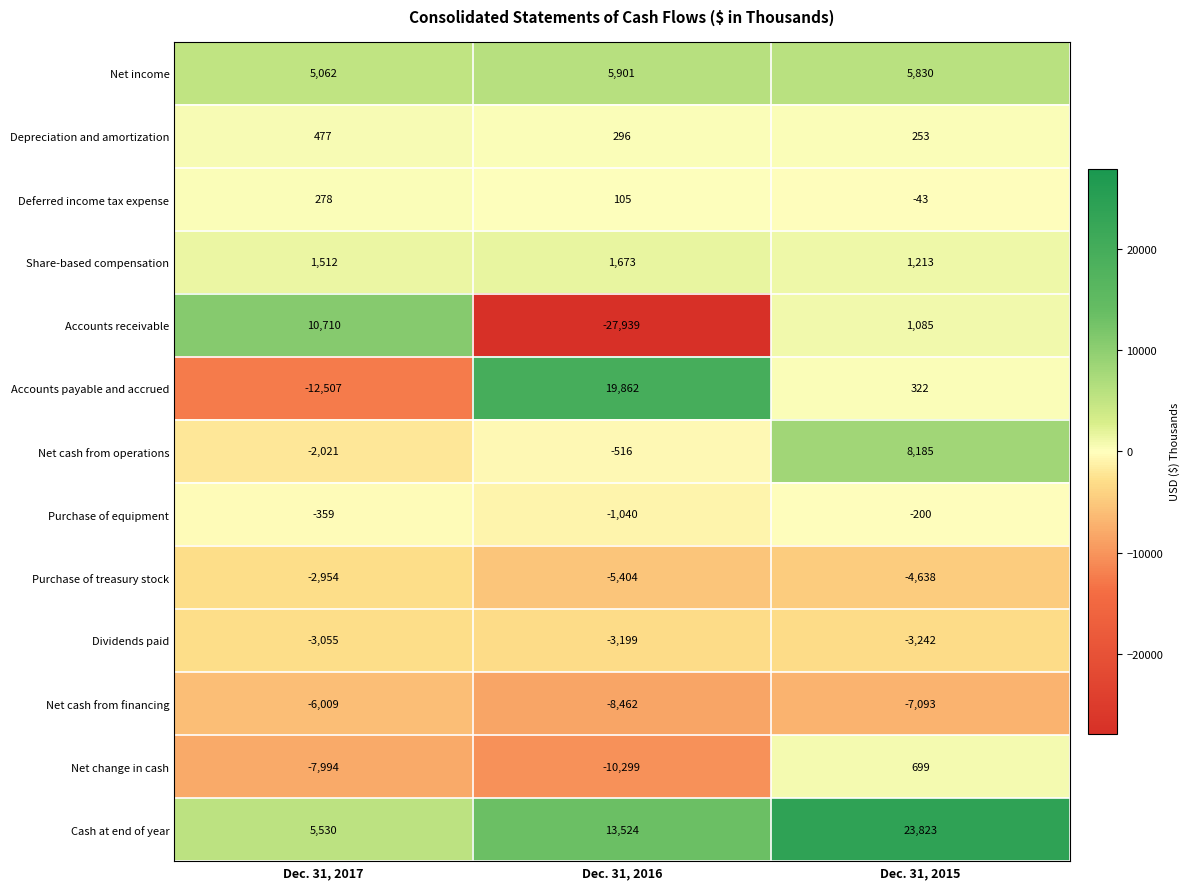

Which series has the largest total across all categories?

Cash at end of year